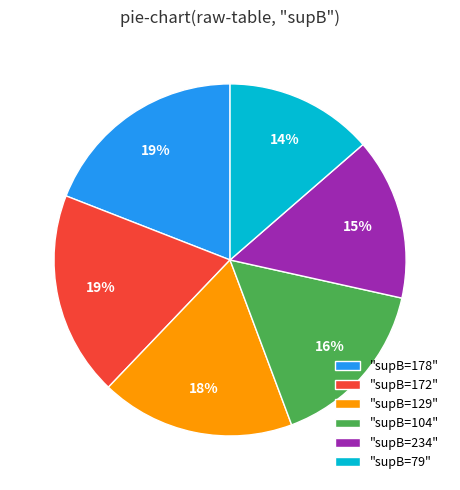

What percentage is the "supB=79" slice, to the nearest percent?

14%